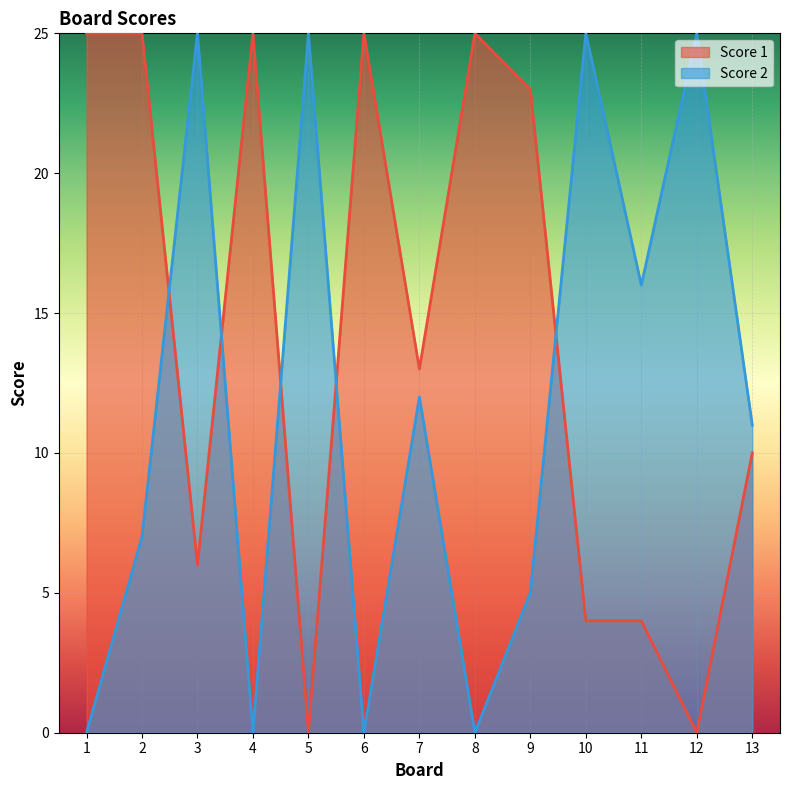

What is the difference between the maximum and minimum values in the Score 2 series?

25